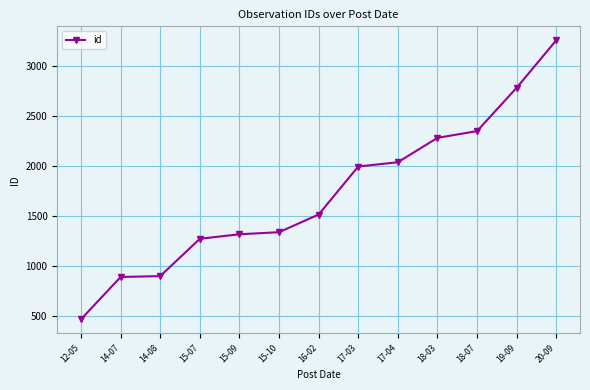

What is the change in value from 17-03 to 19-09?

+789